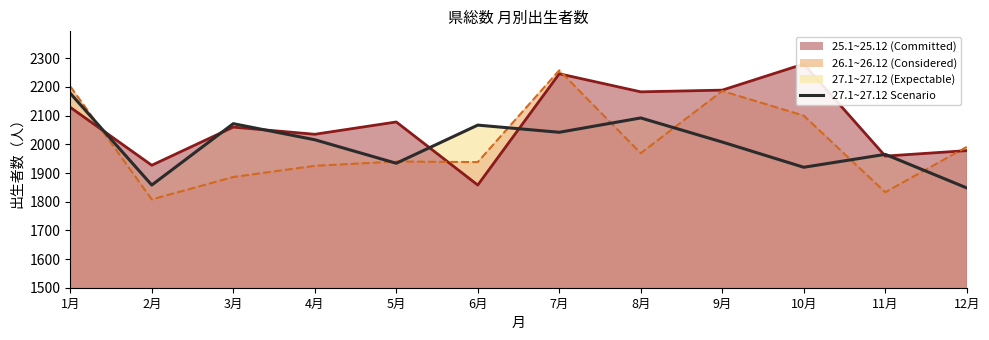

At which category is the sum across all series the highest?

1月